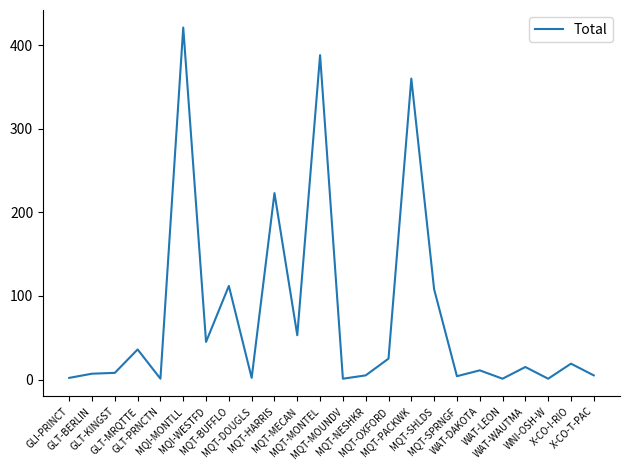

True or false: the data shows 73 at MQI-WESTFD.

False